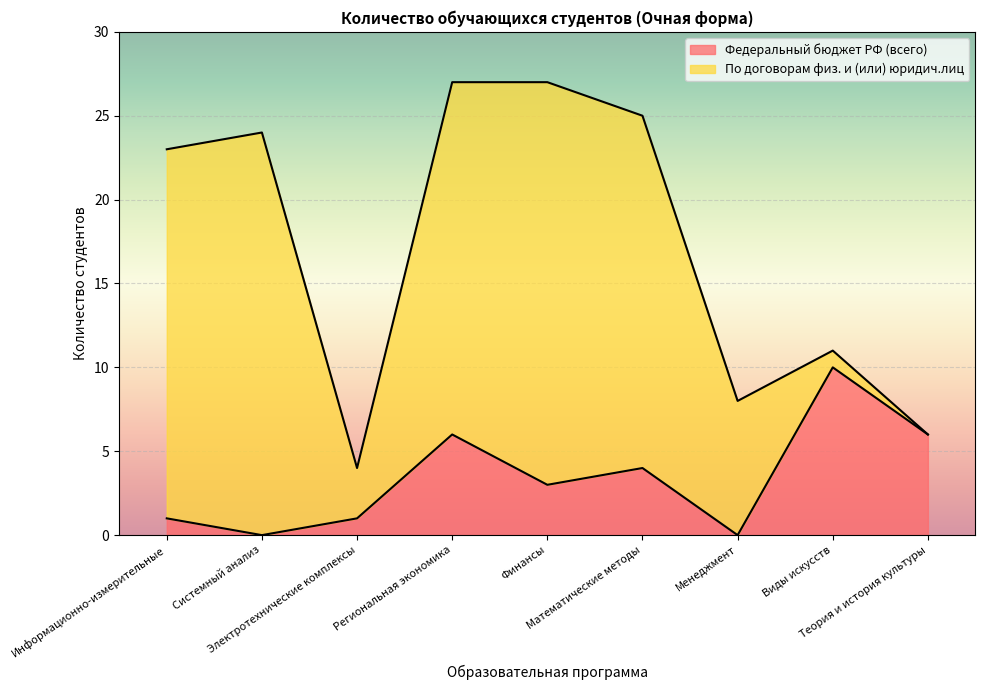

Read the value at Финансы, to the nearest 5.

5